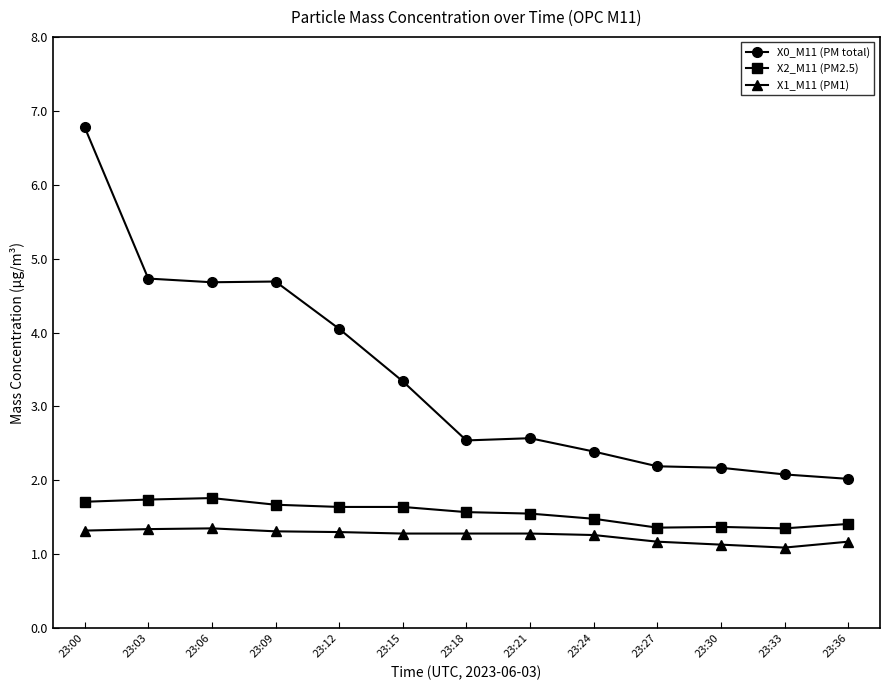

Which series has the largest total across all categories?

X0_M11 (PM total)